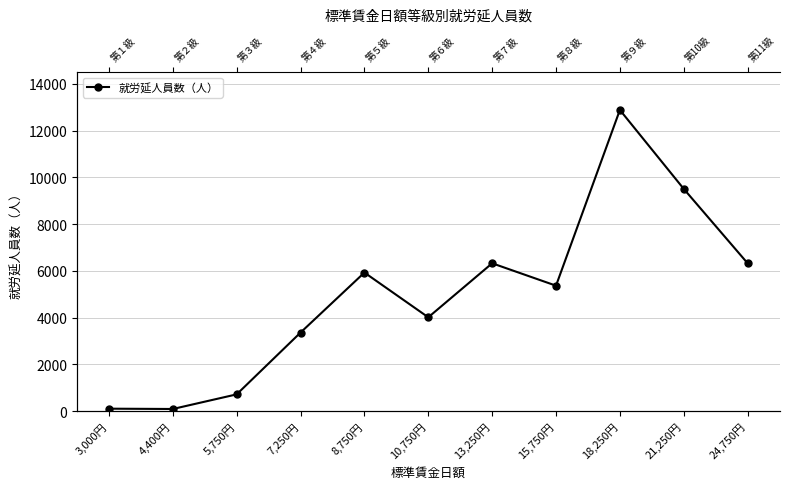

Rank the categories by value from highest to lowest.

18,250円, 21,250円, 24,750円, 13,250円, 8,750円, 15,750円, 10,750円, 7,250円, 5,750円, 3,000円, 4,400円